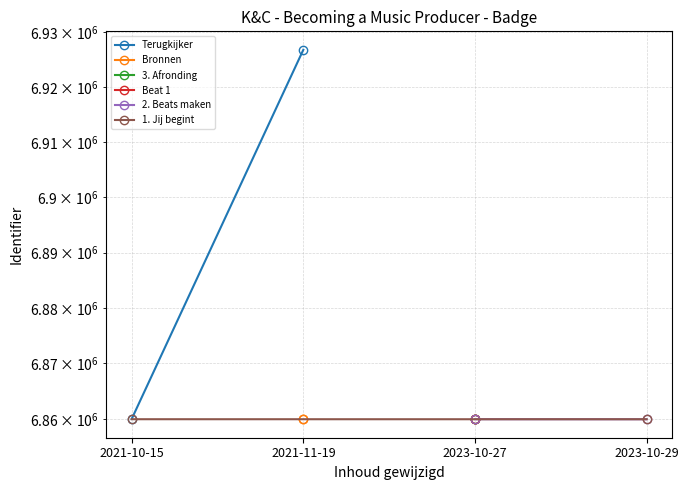

How many series are shown in this chart?

6